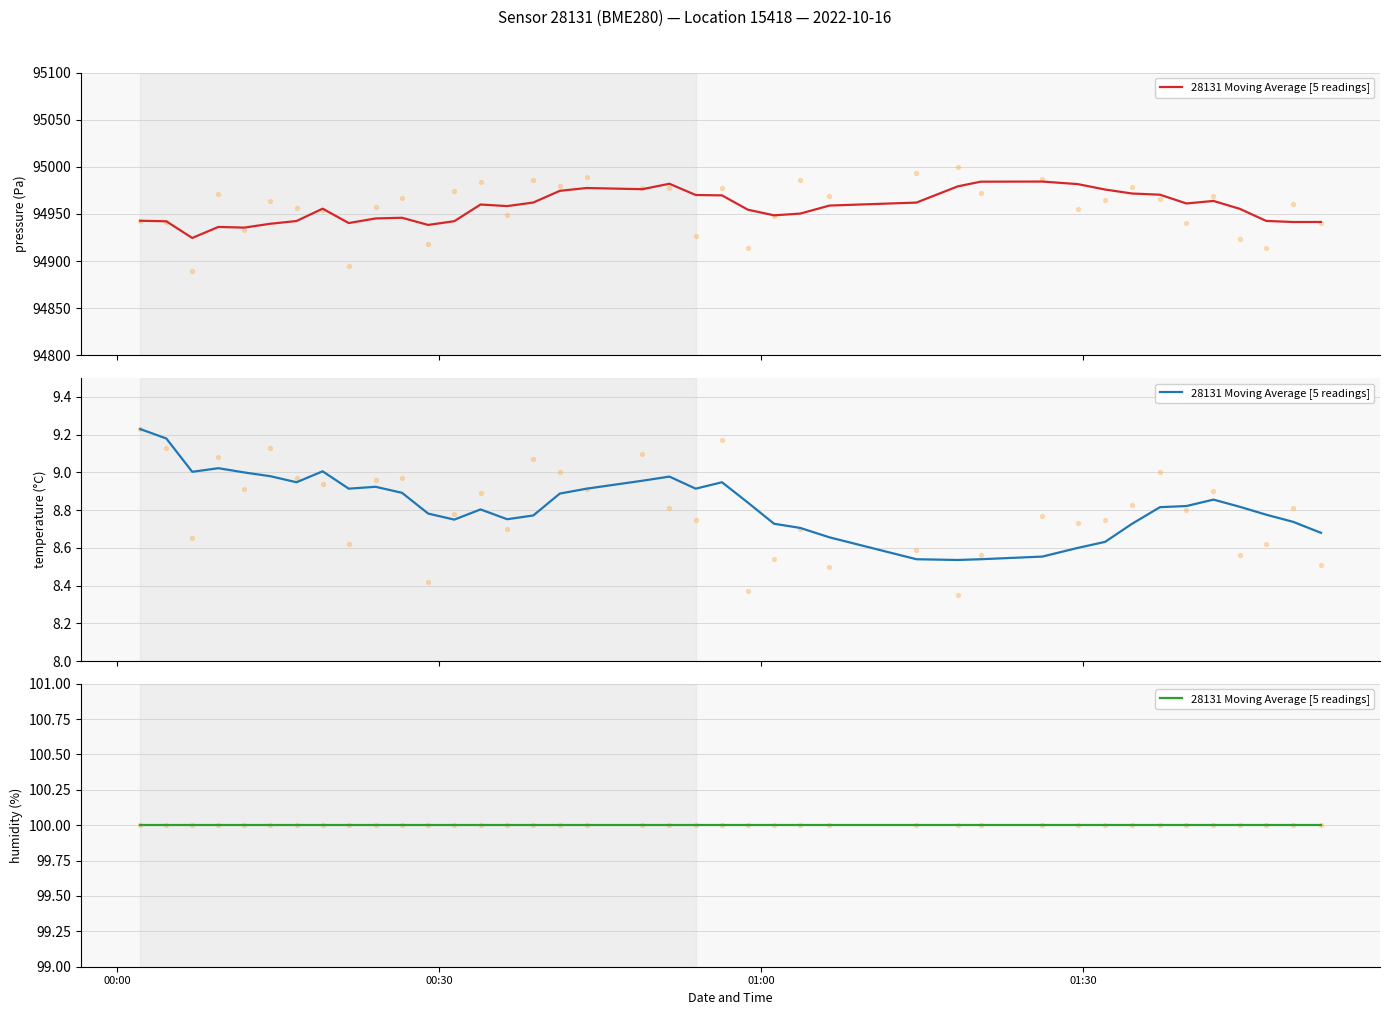

Which series contains the highest Y value?

pressure